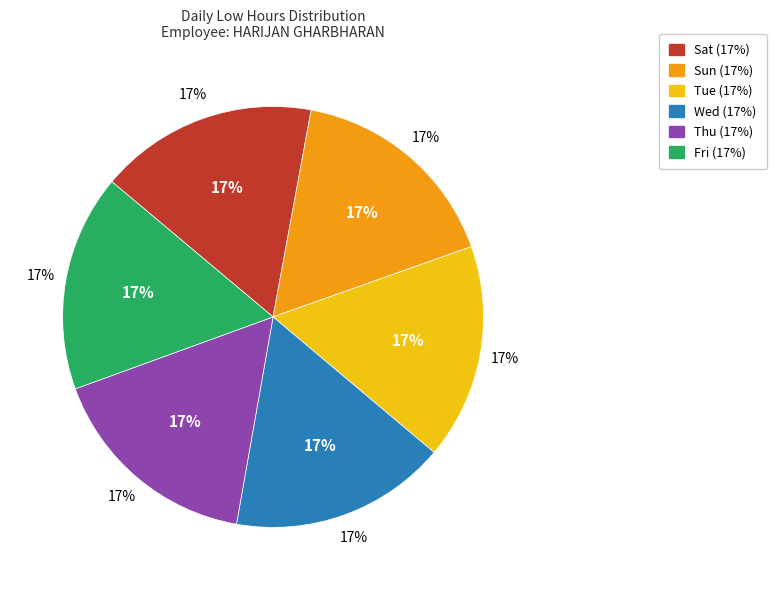

Combined, what portion of the pie is Sun and Tue?

33.2%